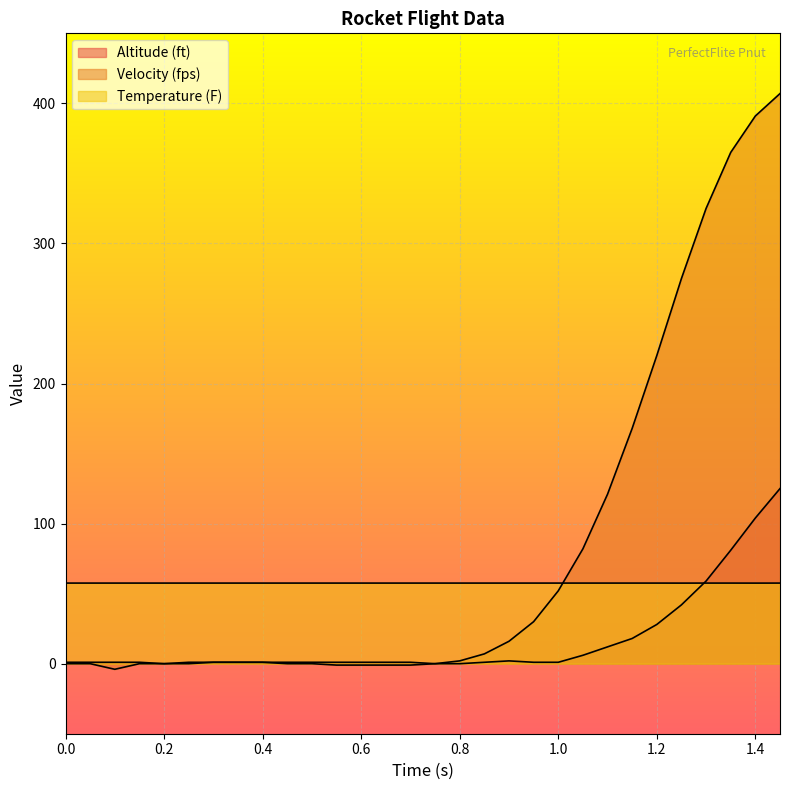

What is the average value of the Altitude (ft) series?

16.5